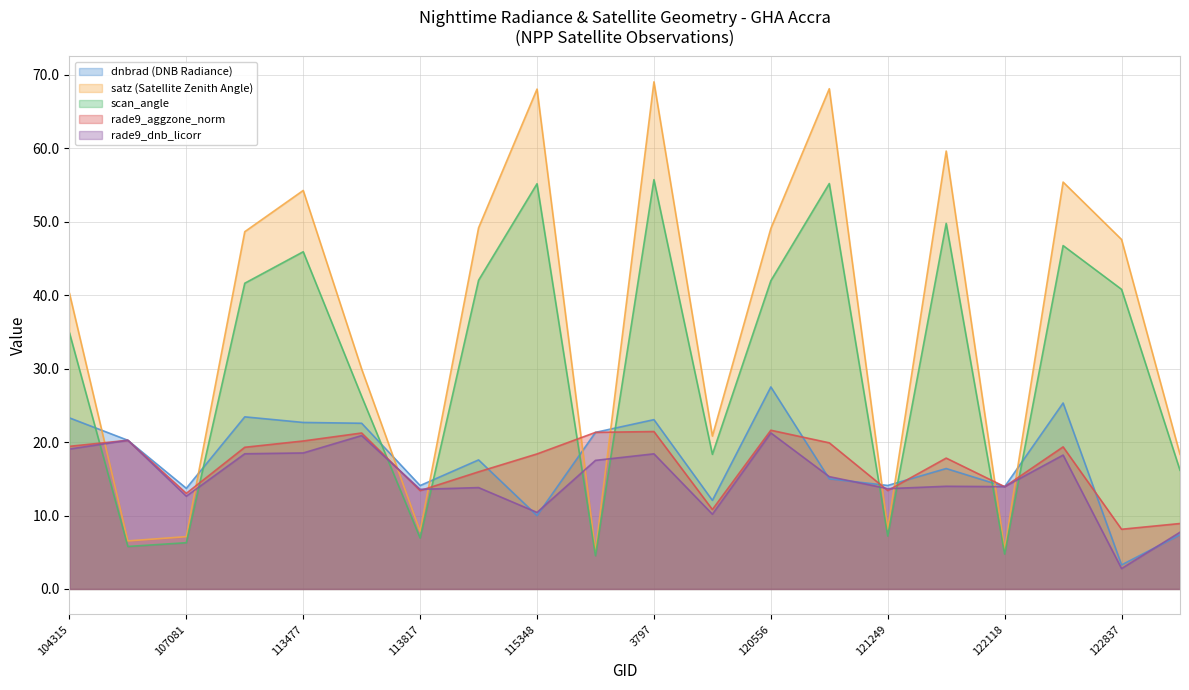

Where do rade9_aggzone_norm and scan_angle first cross each other?

104315 and 104431